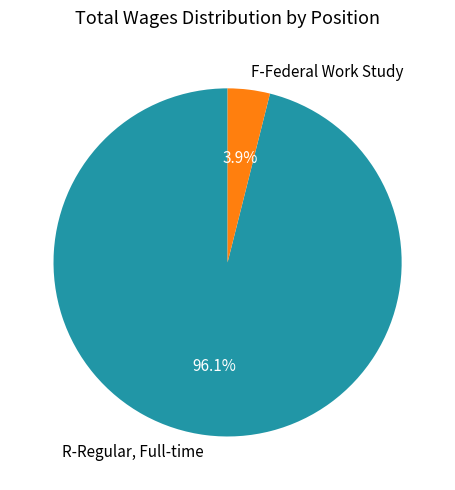

Is there a majority slice in this chart?

Yes